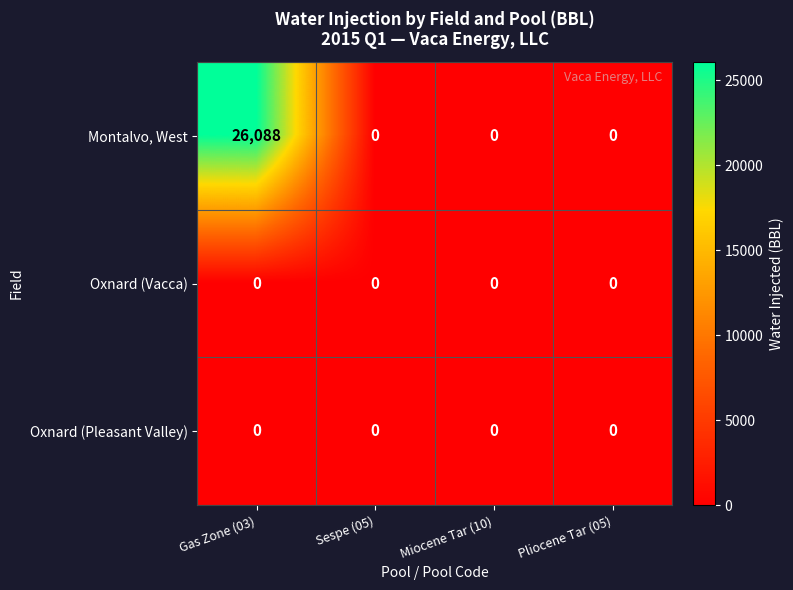

At how many categories does at least one series exceed 6076?

1